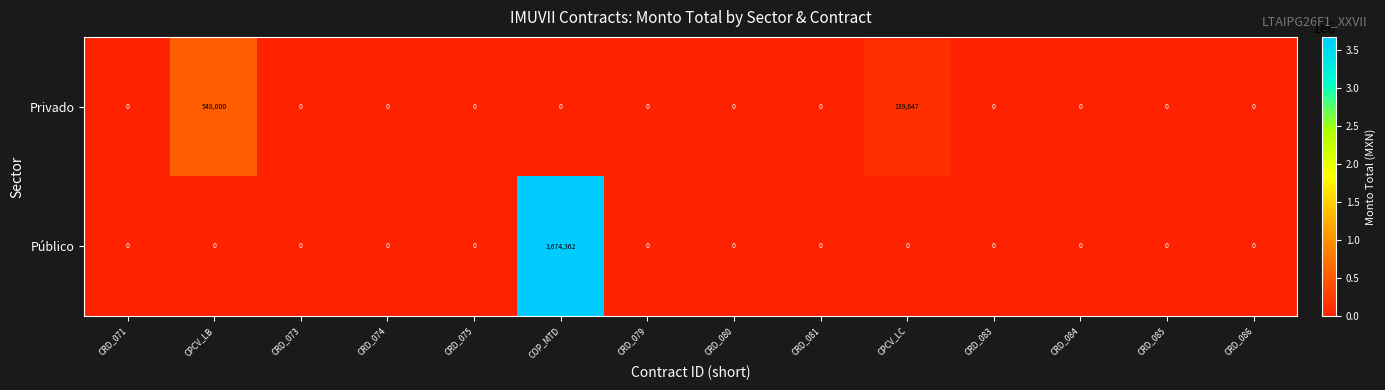

Is it true that Privado equals 0 at COP_MTD?

True